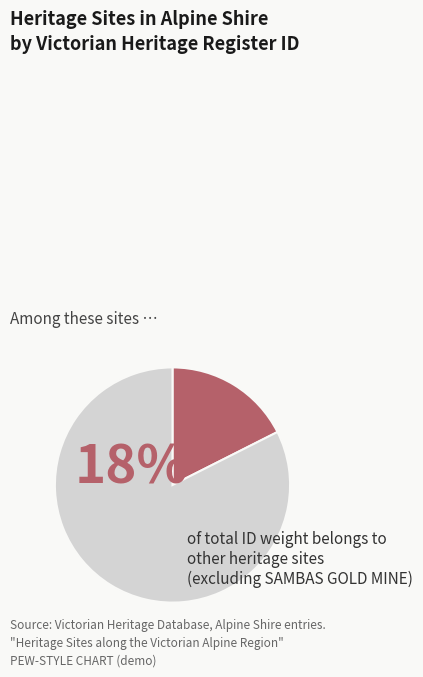

Between GROWLERS GOLD BUCKET DREDGE SITE and SAMBAS GOLD MINE, which is larger?

SAMBAS GOLD MINE